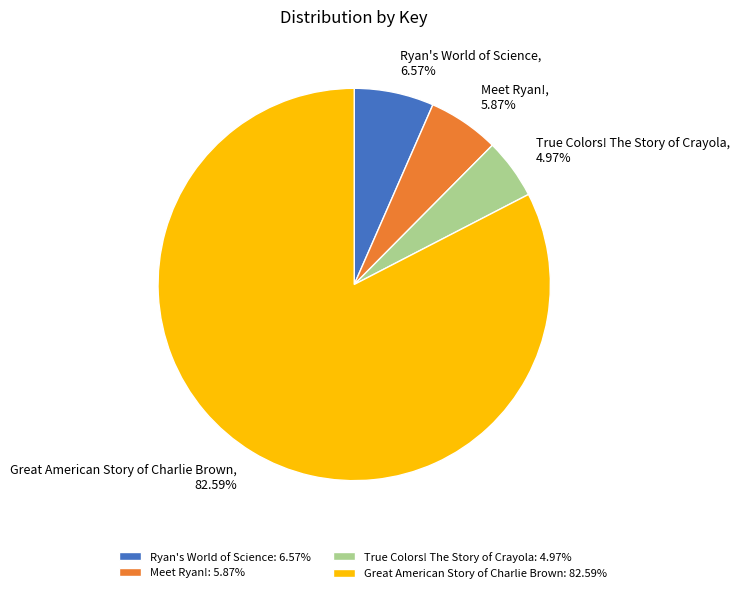

Which category accounts for the majority?

Great American Story of Charlie Brown